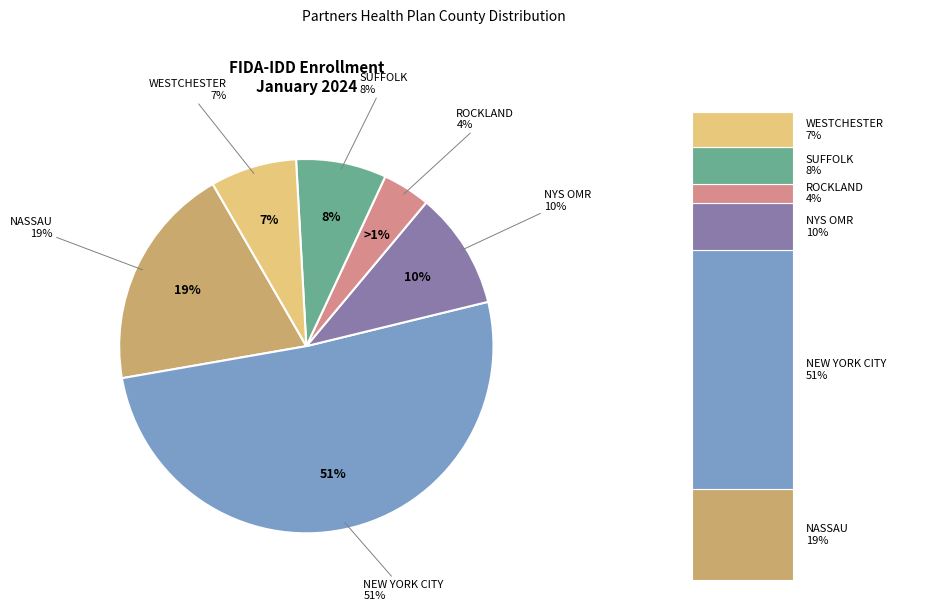

What percentage is the NEW YORK CITY slice, to the nearest percent?

51%